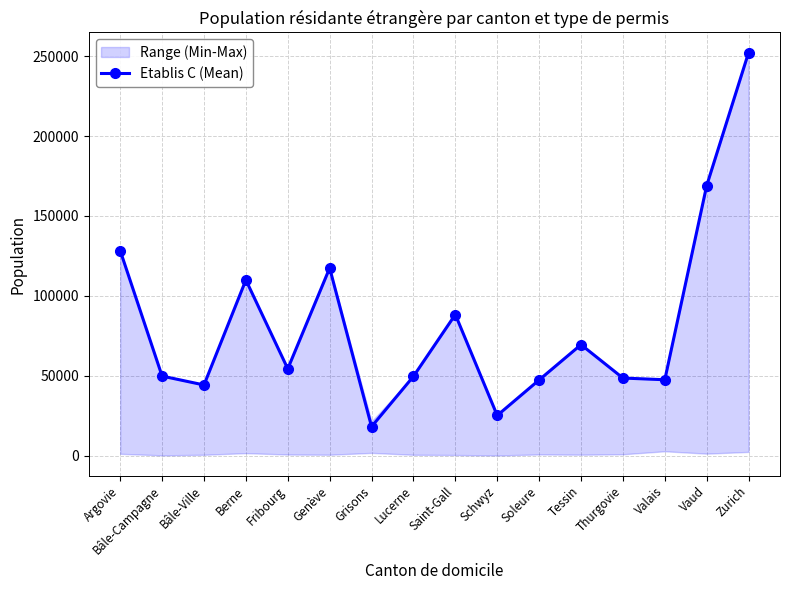

The value at Soleure is 47353. True or false?

True